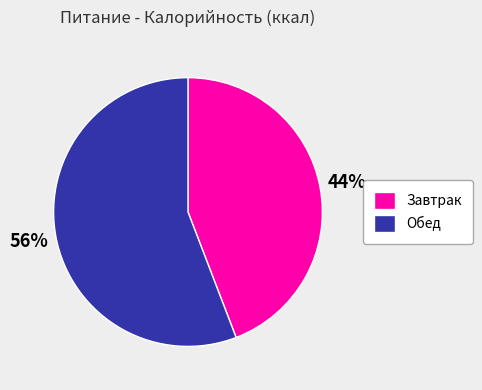

To the nearest percent, what is the difference between the Обед and Завтрак slice percentages?

12%